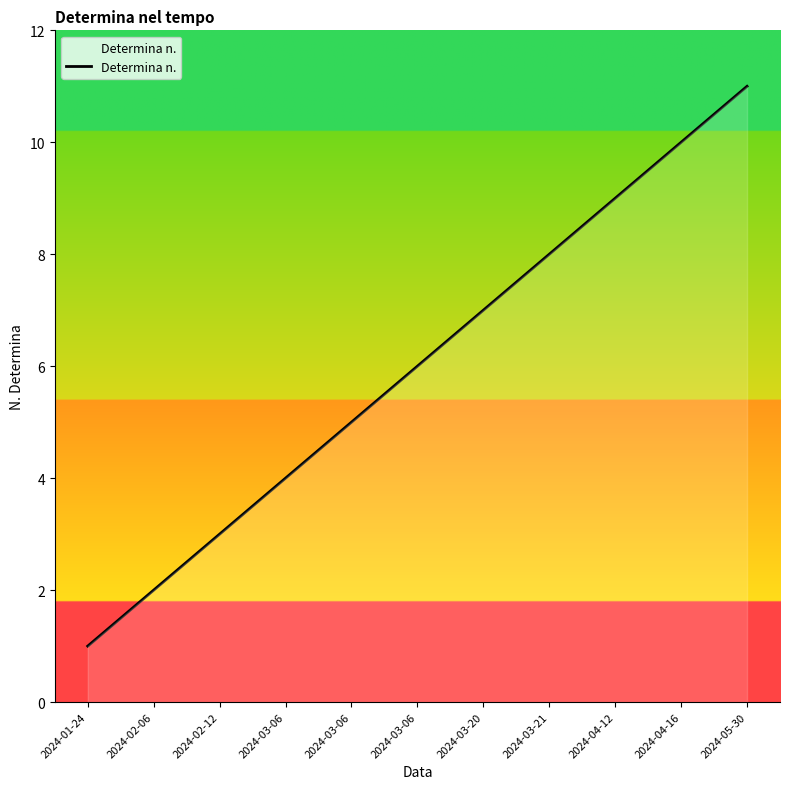

Reading right to left, what are all the values shown in this chart?

11	10	9	8	7	6	5	4	3	2	1